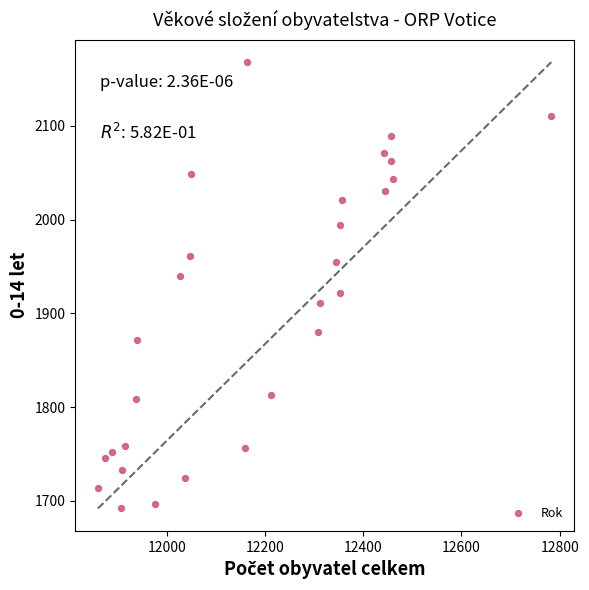

What is the range of X values (max minus min)?

923